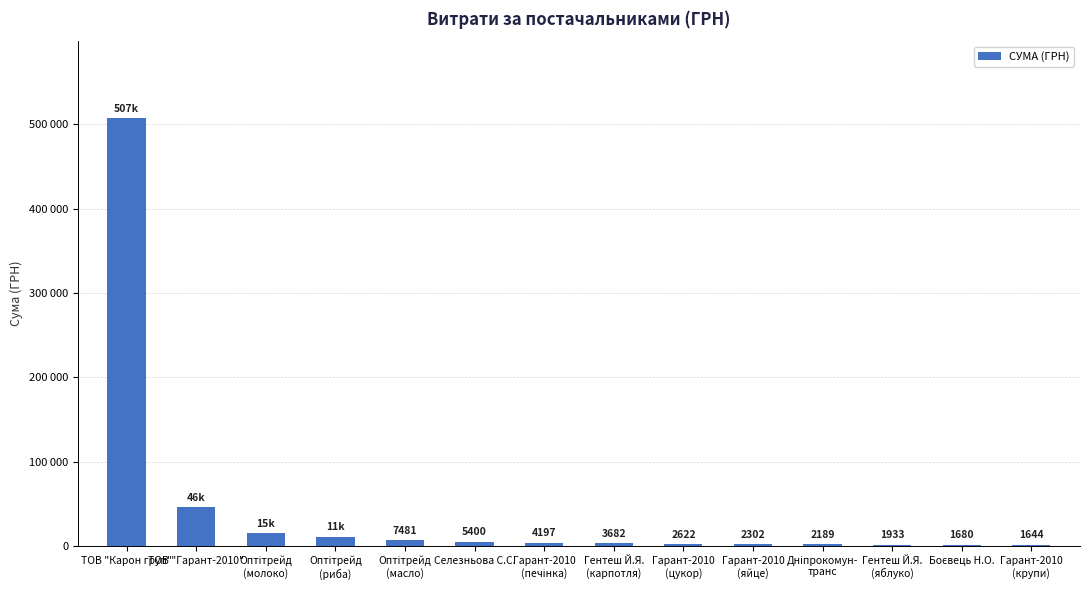

What is the approximate value at Оптітрейд
(молоко)?

15220.0